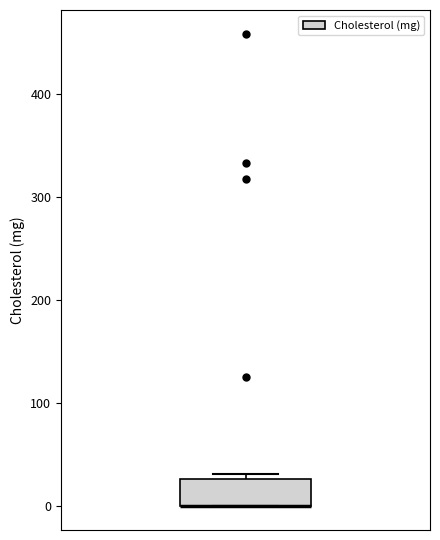

Where is the lower edge of the box on the y-axis? The values are not printed on the chart, so give them approximately, as read against the axis.

0